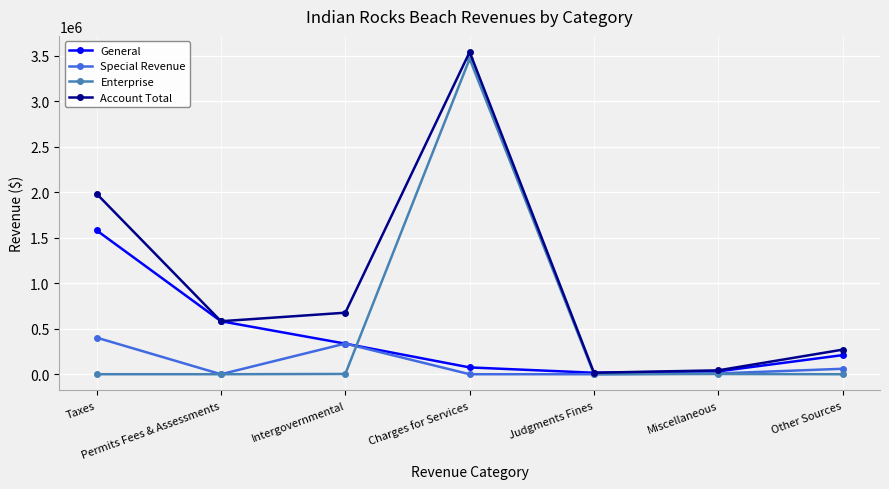

How many lines are shown in the chart?

4